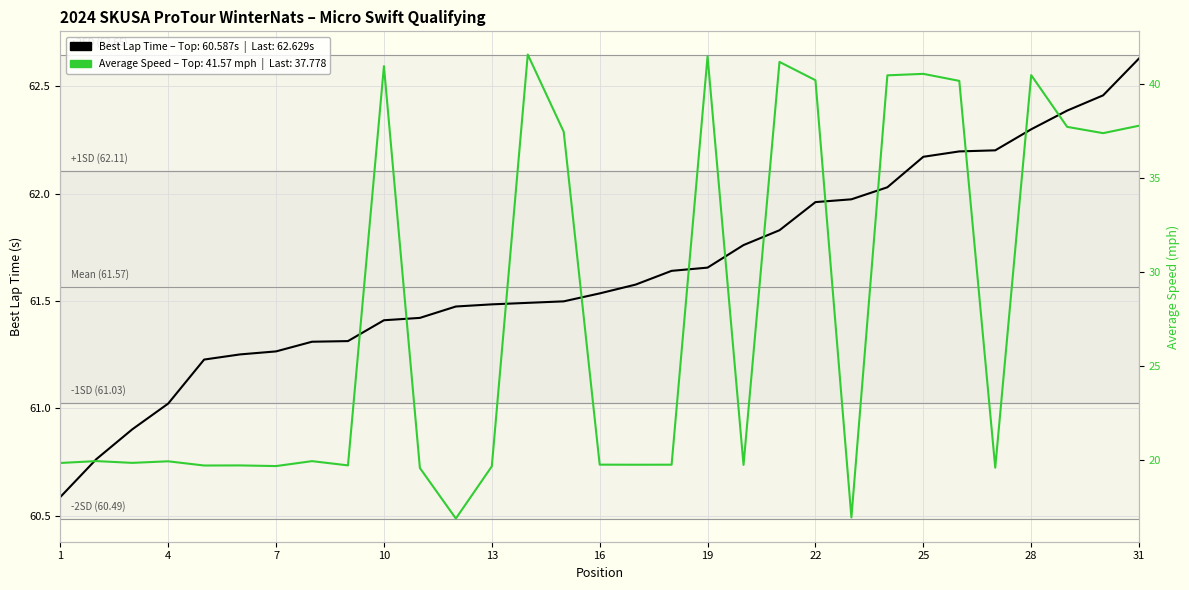

What is the sum of all Average Speed (mph) values?

866.8